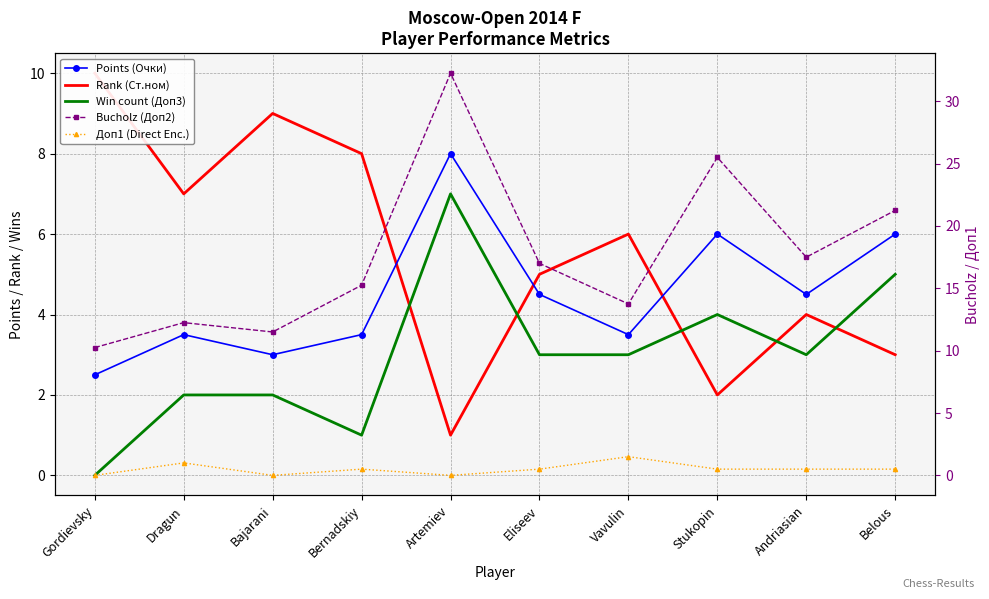

The value of Win count (Доп3) at Vavulin is 3.0. True or false?

True